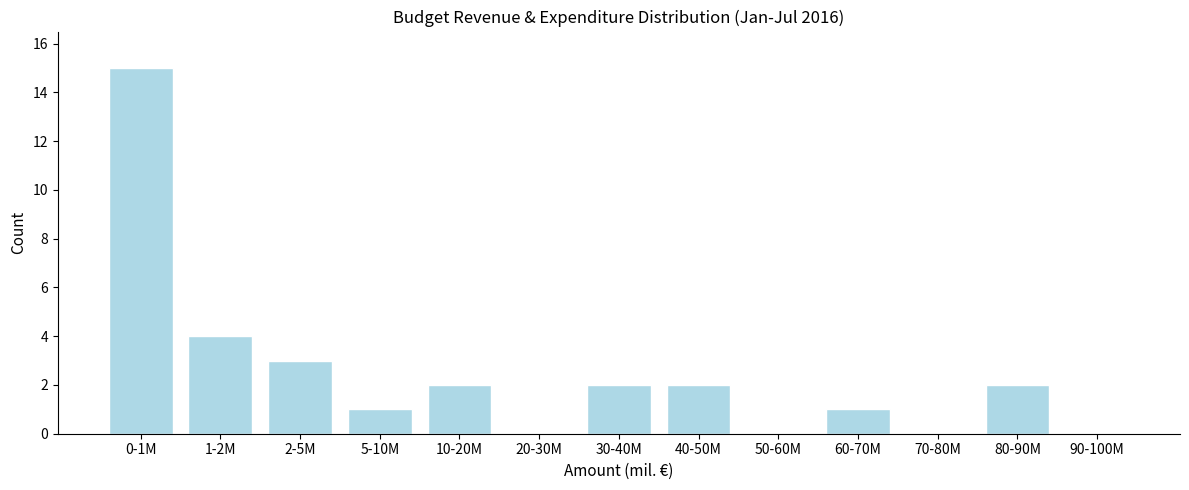

Reading right to left, transcribe all the data shown in this chart.

90-100M=0	80-90M=2	70-80M=0	60-70M=1	50-60M=0	40-50M=2	30-40M=2	20-30M=0	10-20M=2	5-10M=1	2-5M=3	1-2M=4	0-1M=15